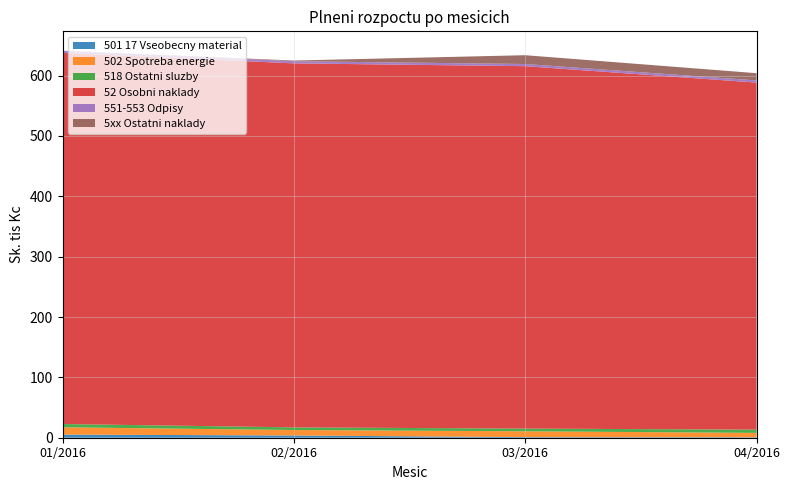

Reading right to left, list all the values displayed in this chart.

501 17 Vseobecny material: 04/2016=0.8	03/2016=1.0	02/2016=3.7	01/2016=5.2
502 Spotreba energie: 04/2016=7.2	03/2016=9.7	02/2016=9.1	01/2016=12.1
518 Ostatni sluzby: 04/2016=5.4	03/2016=4.4	02/2016=4.4	01/2016=5.4
52 Osobni naklady: 04/2016=575.0	03/2016=600.5	02/2016=603.1	01/2016=615.0
551-553 Odpisy: 04/2016=3.6	03/2016=3.6	02/2016=3.6	01/2016=3.6
5xx Ostatni naklady: 04/2016=12.0	03/2016=14.6	02/2016=1.1	01/2016=0.0